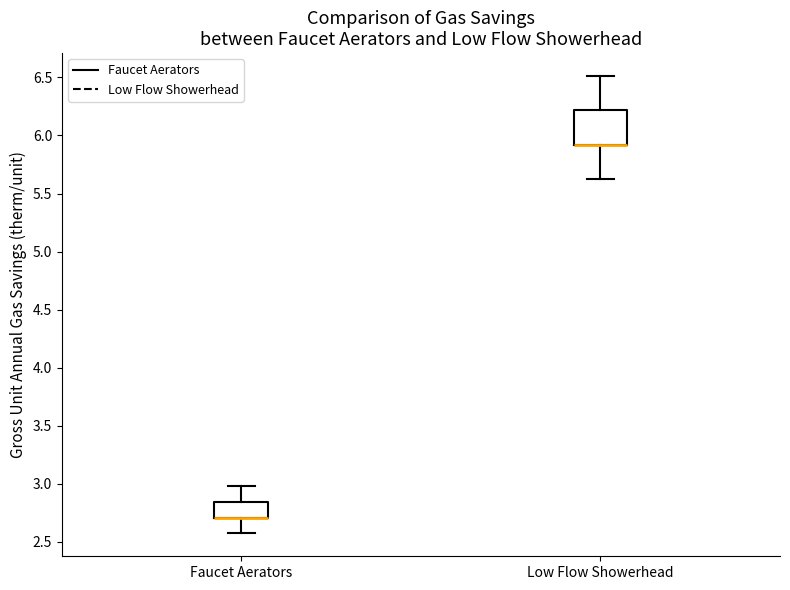

Reading left to right, read every box against the y-axis: the position of its median line, the range the box covers, and the ends of its whiskers. The values are not printed on the chart, so give them approximately, as read against the axis.

Faucet Aerators: median 2.70 (drawn on the box's lower edge), box 2.70 to 2.85, whiskers 2.55 to 3.00
Low Flow Showerhead: median 5.90 (drawn on the box's lower edge), box 5.90 to 6.20, whiskers 5.60 to 6.50